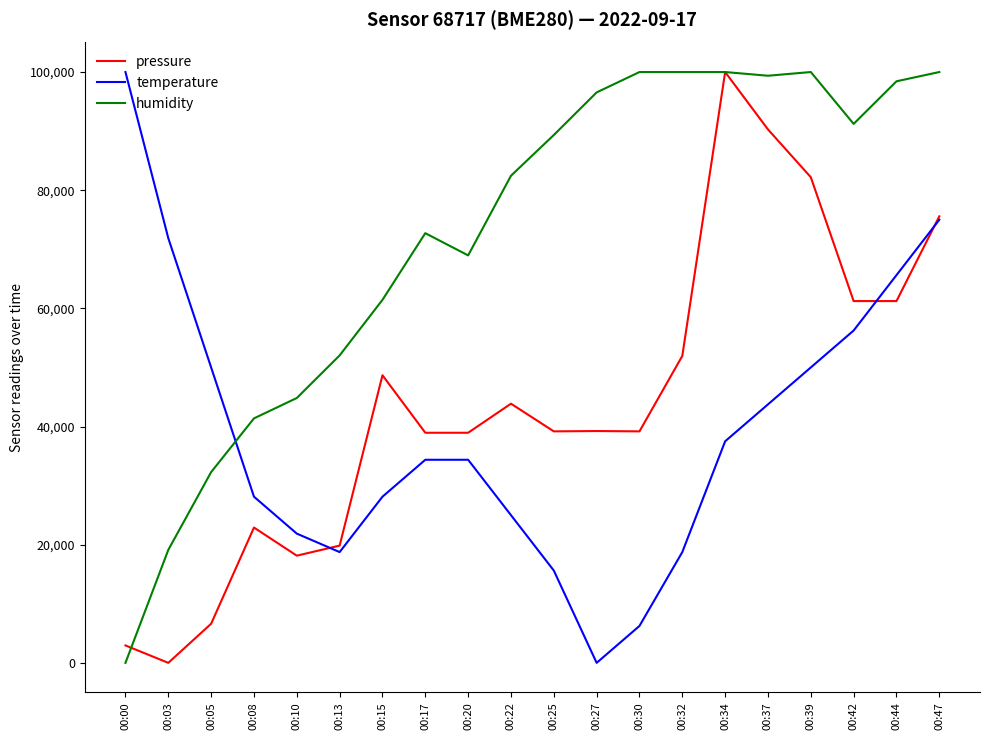

What are all the series names shown in the legend?

pressure, temperature, humidity